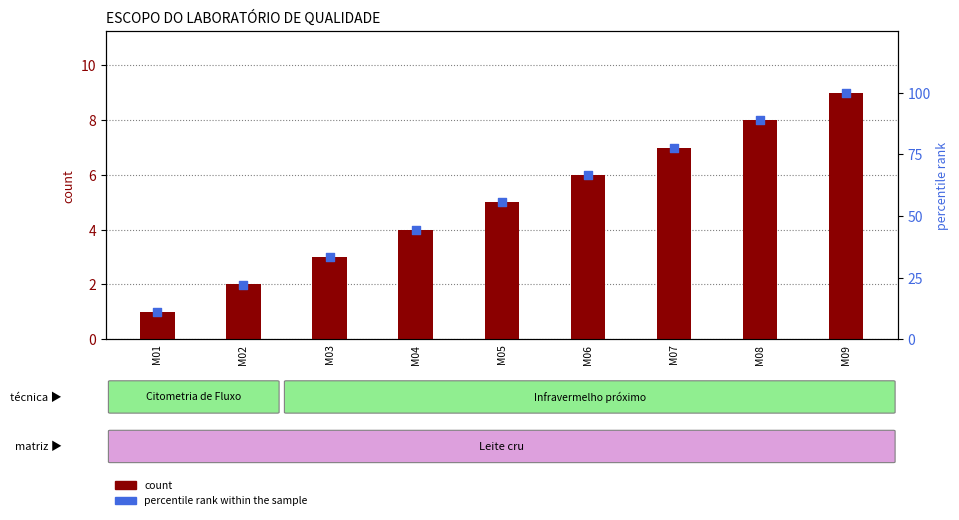

At how many categories does at least one series exceed 71?

3